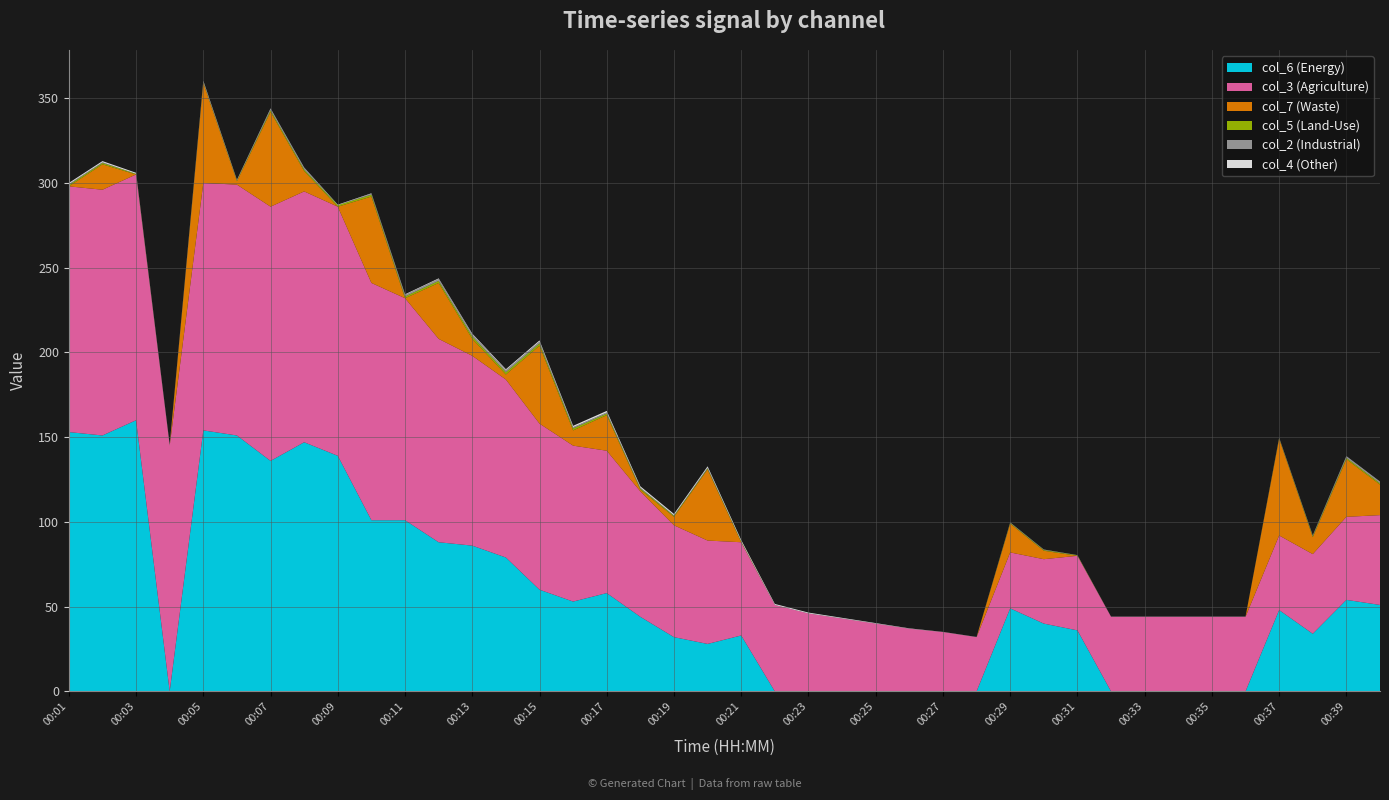

Reading right to left, list all the values displayed in this chart.

col_6: 51.0	54.0	34.0	48.0	0.0	0.0	0.0	0.0	0.0	36.0	40.0	49.0	0.0	0.0	0.0	0.0	0.0	0.0	0.0	33.0	28.0	32.0	44.0	58.0	53.0	60.0	79.0	86.0	88.0	101.0	101.0	139.0	147.0	136.0	151.0	154.0	0.0	160.0	151.0	153.0
col_3: 53.0	49.0	47.0	44.0	44.0	44.0	44.0	44.0	44.0	44.0	38.0	33.0	32.0	35.0	37.0	40.0	43.0	46.0	51.0	55.0	61.0	66.0	74.0	84.0	92.0	98.0	105.0	112.0	120.0	131.0	140.0	147.0	148.0	150.0	148.0	146.0	145.0	145.0	145.0	145.0
col_7: 18.0	34.0	10.0	57.0	0.0	0.0	0.0	0.0	0.0	0.0	5.0	17.0	0.0	0.0	0.0	0.0	0.0	0.0	0.0	0.0	42.0	5.0	1.0	21.0	9.0	46.0	3.0	10.0	33.0	0.0	51.0	0.0	12.0	56.0	2.0	59.0	0.0	0.0	15.0	0.0
col_5: 0.8	0.8	0.6	0.3	0.0	0.0	0.0	0.0	0.0	0.3	0.4	0.4	0.0	0.0	0.0	0.0	0.0	0.0	0.0	0.5	0.5	0.6	0.7	0.9	1.2	1.3	1.3	1.4	1.2	1.0	1.1	0.9	0.9	0.9	0.4	0.4	0.0	0.4	0.8	0.8
col_2: 0.8	0.8	0.4	0.3	0.0	0.0	0.0	0.0	0.0	0.0	0.2	0.2	0.0	0.0	0.0	0.0	0.0	0.0	0.0	0.0	0.5	0.3	0.5	0.7	0.7	1.1	1.2	1.2	1.1	0.9	0.5	0.0	0.9	0.8	0.0	0.4	0.0	0.0	0.4	0.5
col_4: 0.2	0.2	0.1	0.1	0.1	0.1	0.1	0.1	0.1	0.1	0.1	0.1	0.1	0.1	0.2	0.3	0.4	0.5	0.6	0.8	0.8	0.8	0.8	0.9	0.8	0.7	0.6	0.5	0.4	0.4	0.3	0.3	0.3	0.3	0.4	0.5	0.5	0.6	0.7	0.7